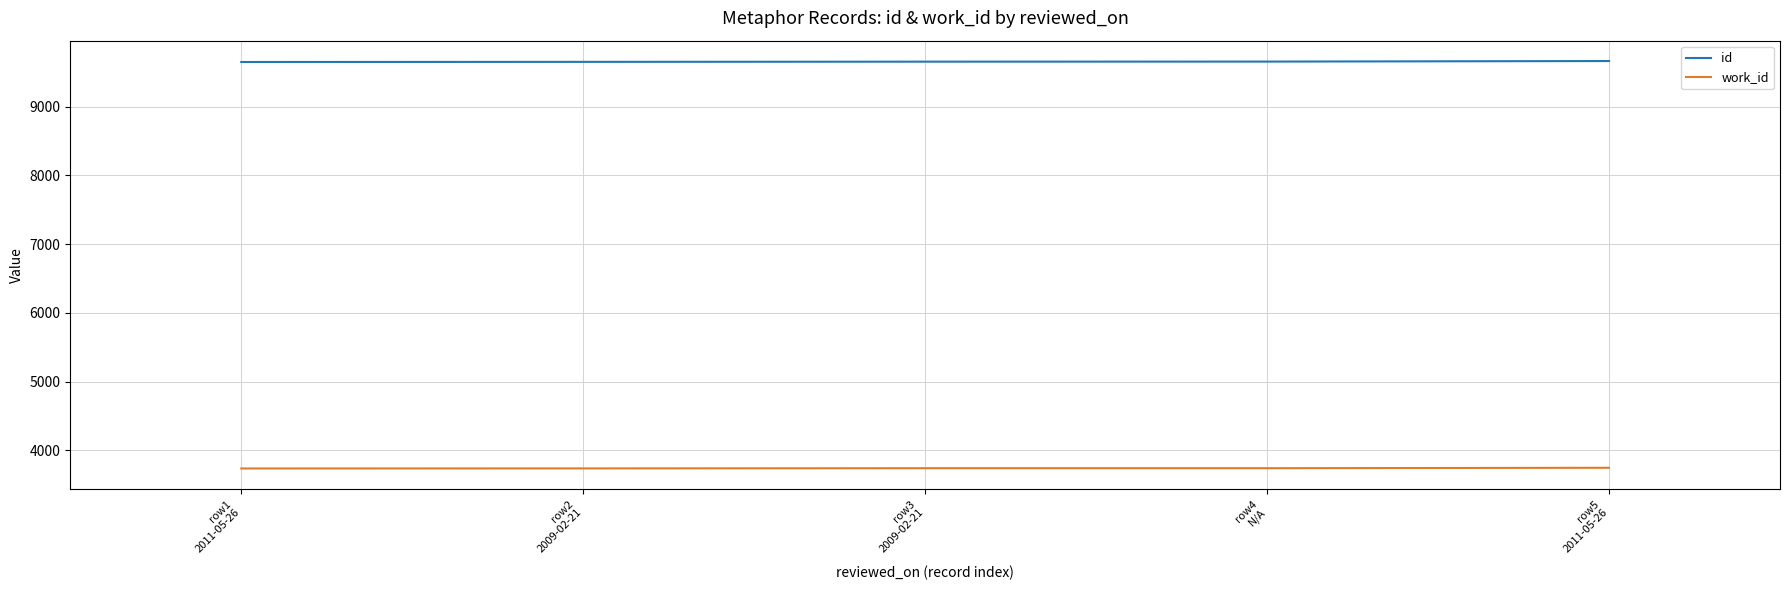

List the series in order of their peak value, lowest first.

work_id, id